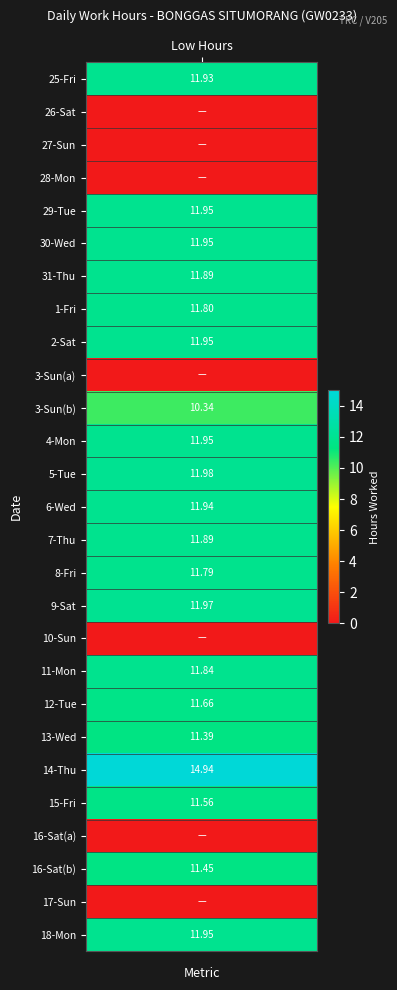

How many data points in Low are less than 11?

8